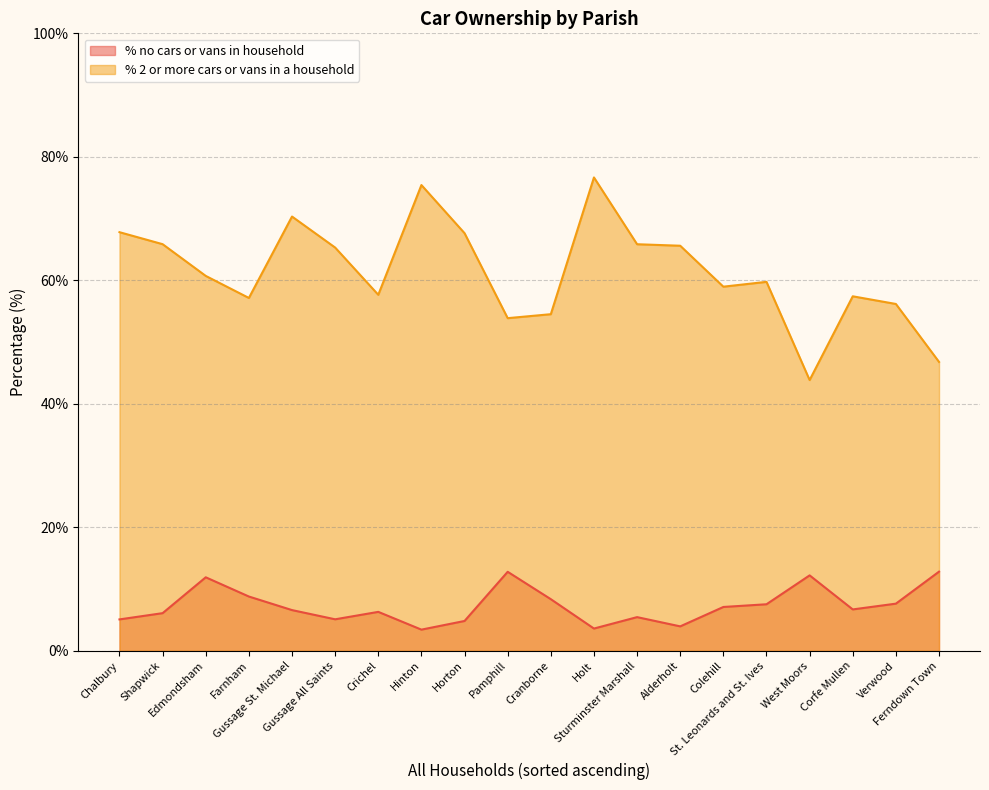

The % 2 or more cars or vans in a household series shows 57.4 at Corfe Mullen. True or false?

True